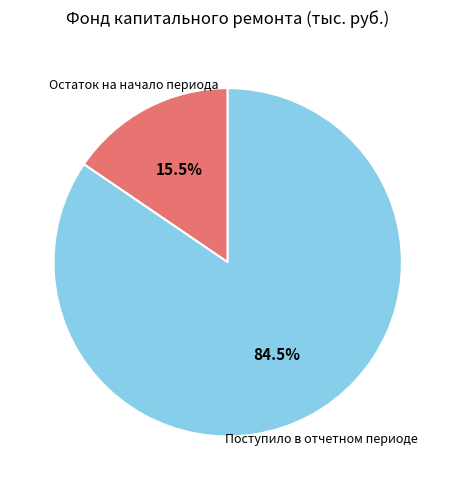

How much of the chart is everything except Поступило в отчетном периоде?

15.5%